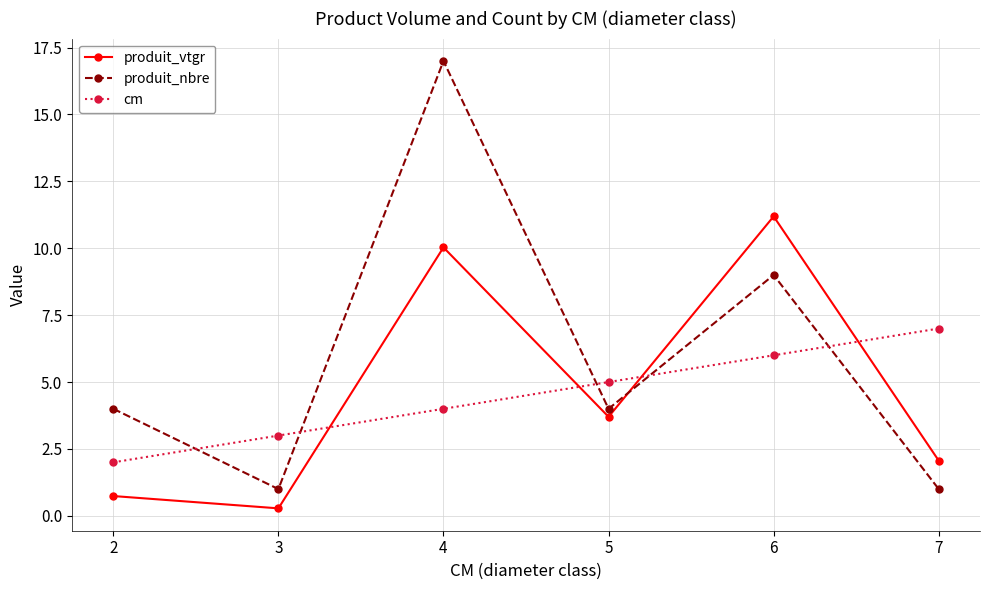

At which category is the sum across all series the highest?

4